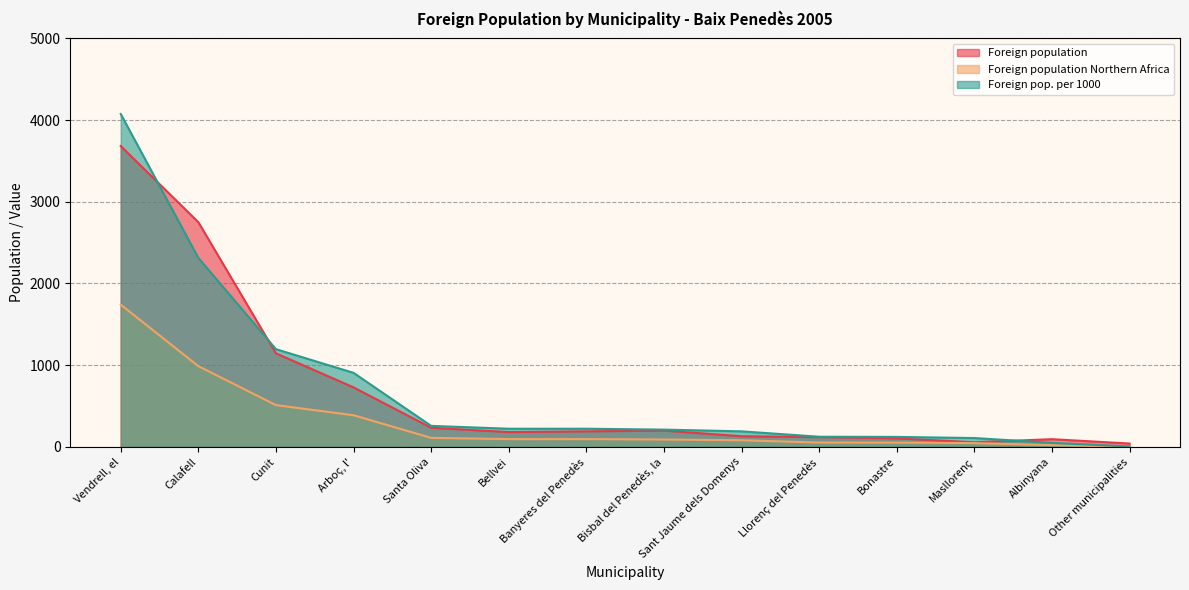

How many interior local peaks does the Foreign population series have?

2